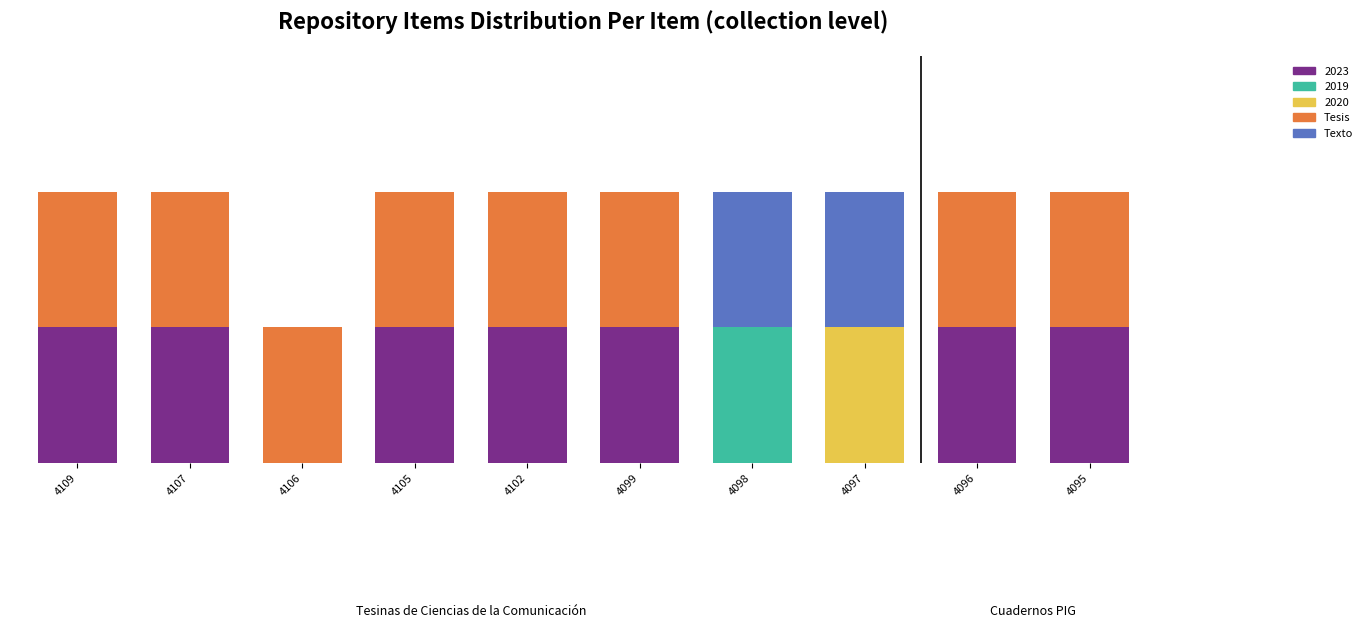

What is the difference between the maximum and minimum values in the Texto series?

1